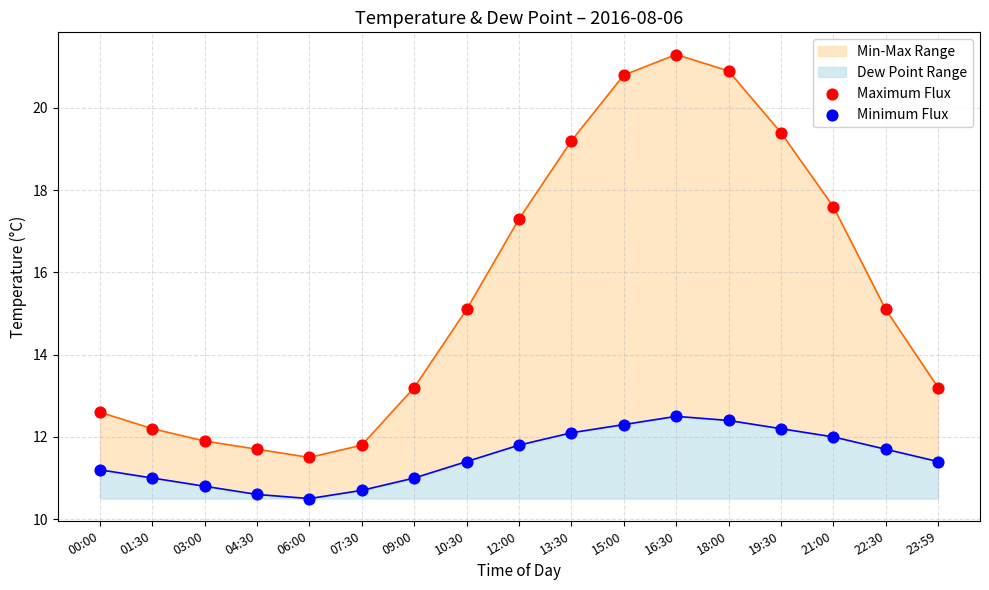

At which category is the sum across all series the highest?

16:30